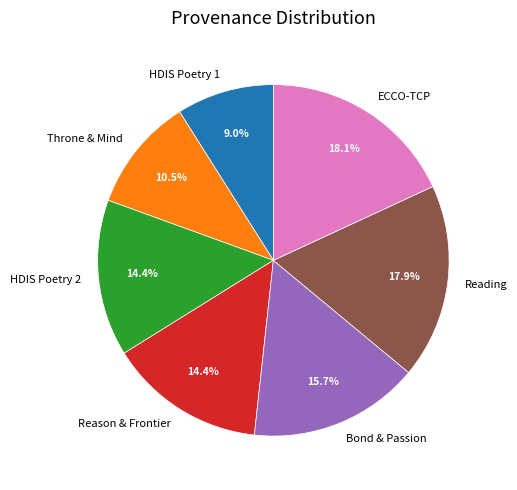

Approximately how many times larger is the value at Reason & Frontier compared to ECCO-TCP?

0.8